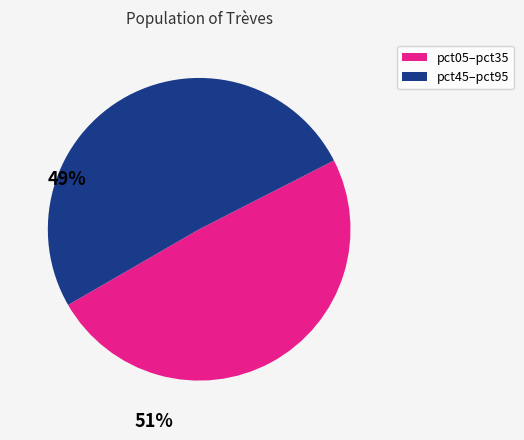

Is there a majority slice in this chart?

Yes